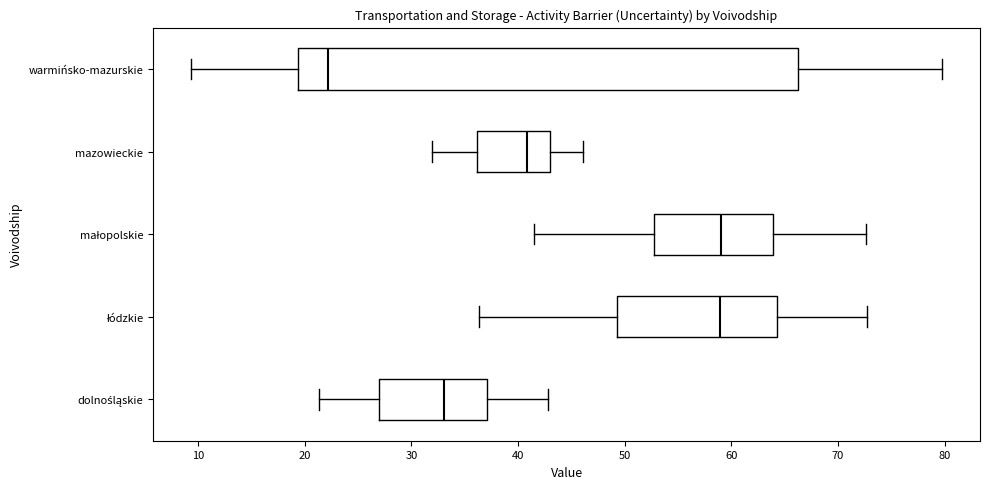

Reading bottom to top, read every box against the x-axis: the position of its median line, the range the box covers, and the ends of its whiskers. The values are not printed on the chart, so give them approximately, as read against the axis.

dolnośląskie: median 33, box 27 to 37, whiskers 21 to 43
łódzkie: median 59, box 49 to 64, whiskers 36 to 73
małopolskie: median 59, box 53 to 64, whiskers 42 to 73
mazowieckie: median 41, box 36 to 43, whiskers 32 to 46
warmińsko-mazurskie: median 22, box 19 to 66, whiskers 9 to 80